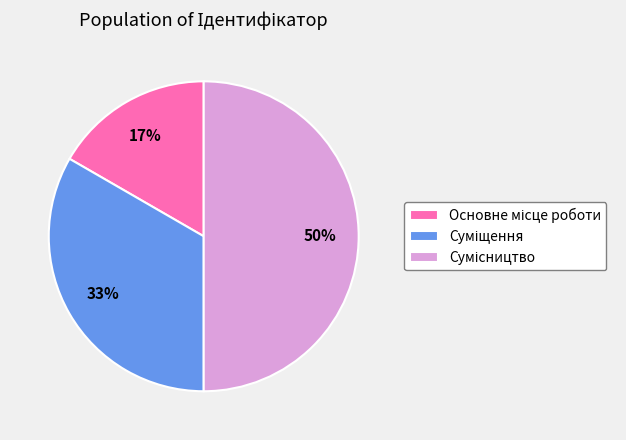

Between Суміщення and Сумісництво, which is larger?

Сумісництво